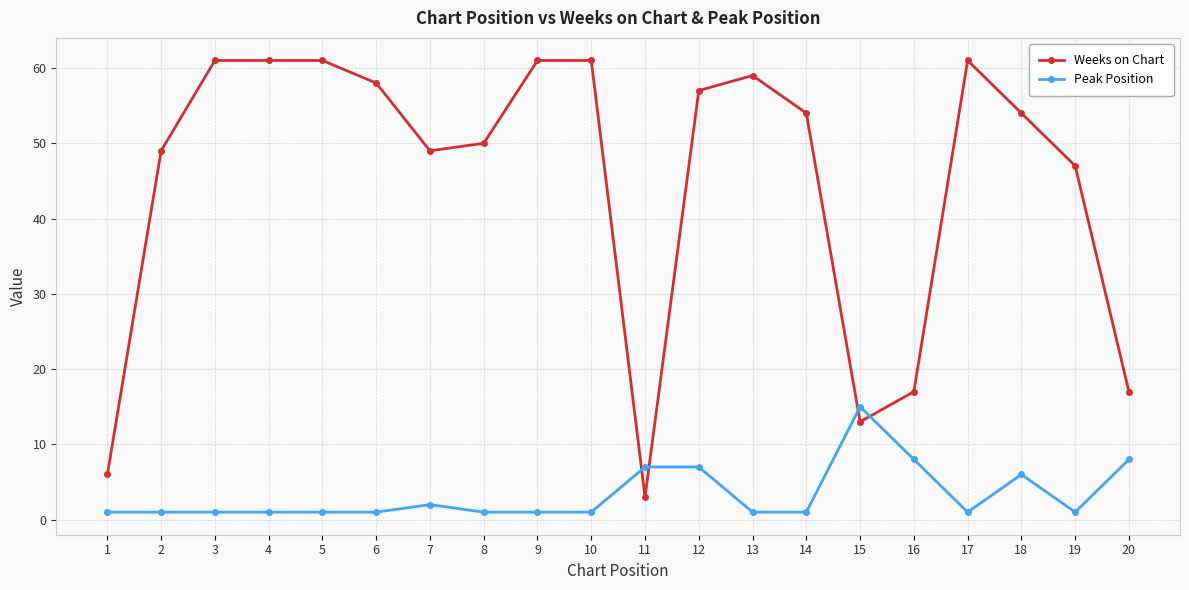

Reading right to left, what are all the values shown in this chart?

Weeks on Chart: 17	47	54	61	17	13	54	59	57	3	61	61	50	49	58	61	61	61	49	6
Peak Position: 8	1	6	1	8	15	1	1	7	7	1	1	1	2	1	1	1	1	1	1